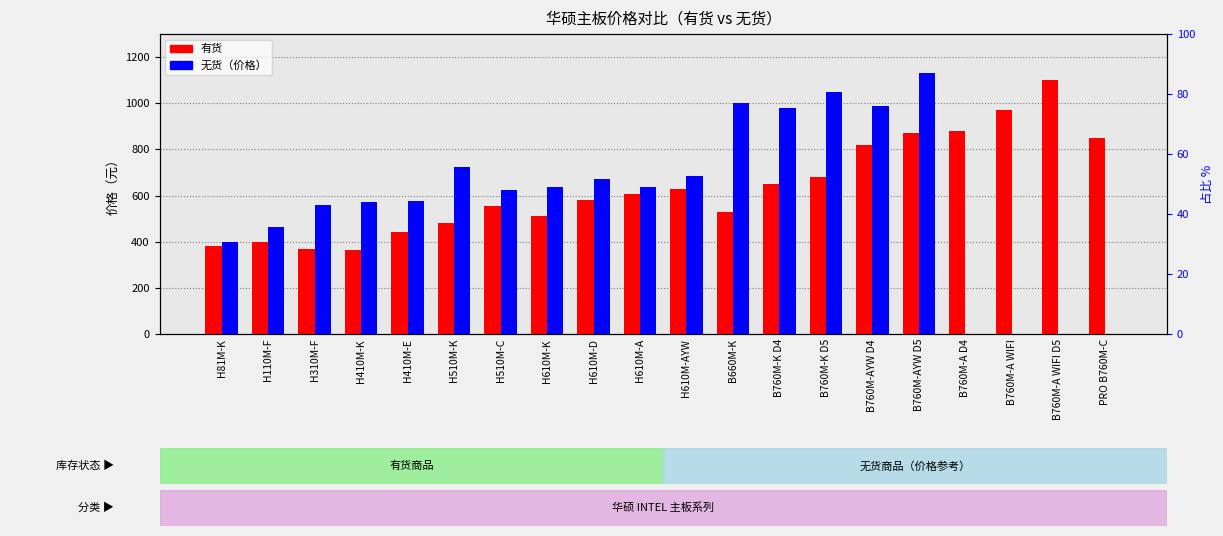

What is the total value across all series at PRO B760M-C?

850